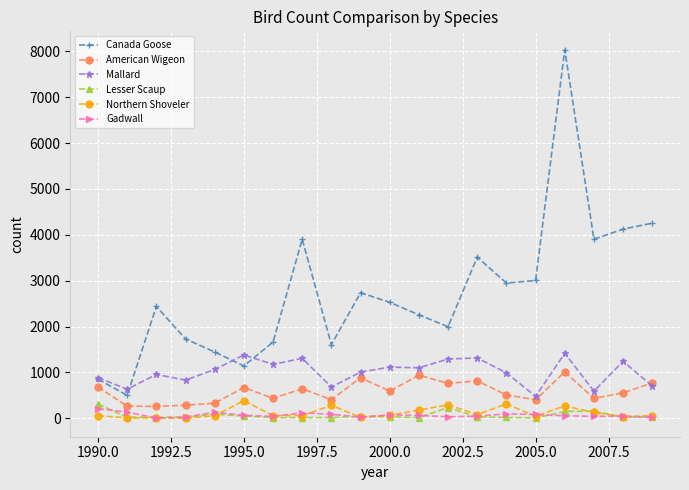

What is the value of the Gadwall point at the 6th from the left?

64